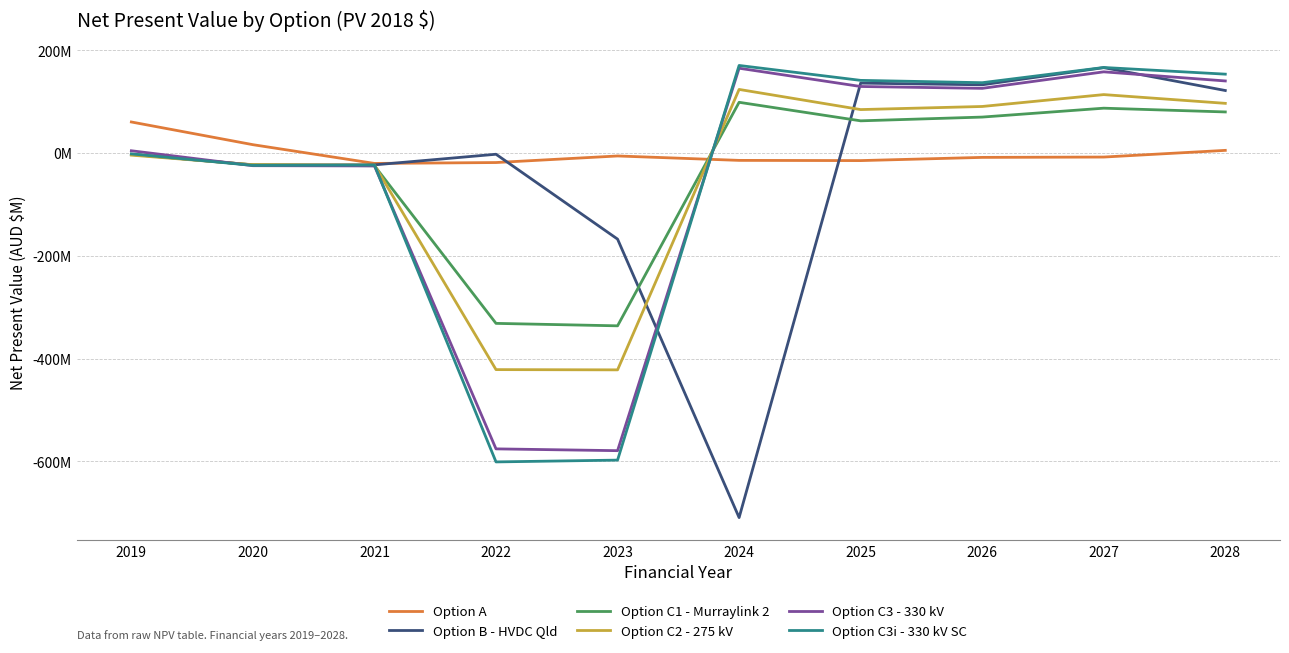

Between which two adjacent categories do Option B - HVDC Qld and Option C3 - 330 kV first intersect?

2019 and 2020